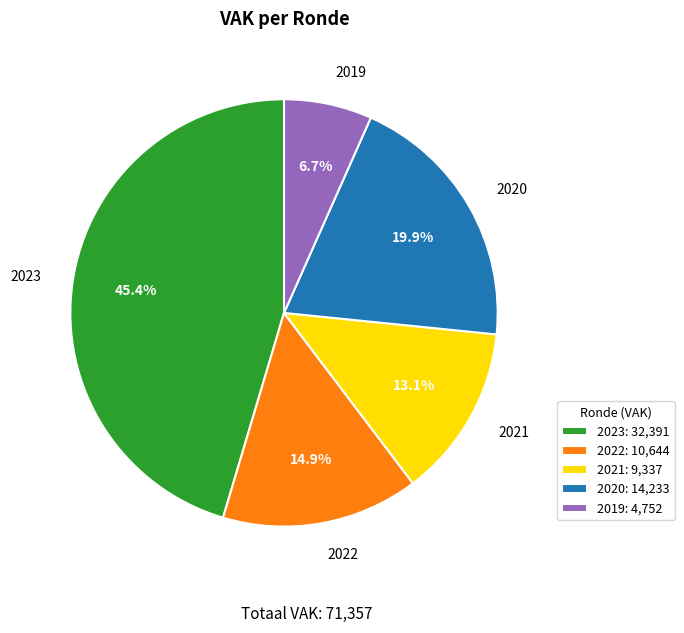

Approximately how many times larger is the value at 2019 compared to 2020?

0.3